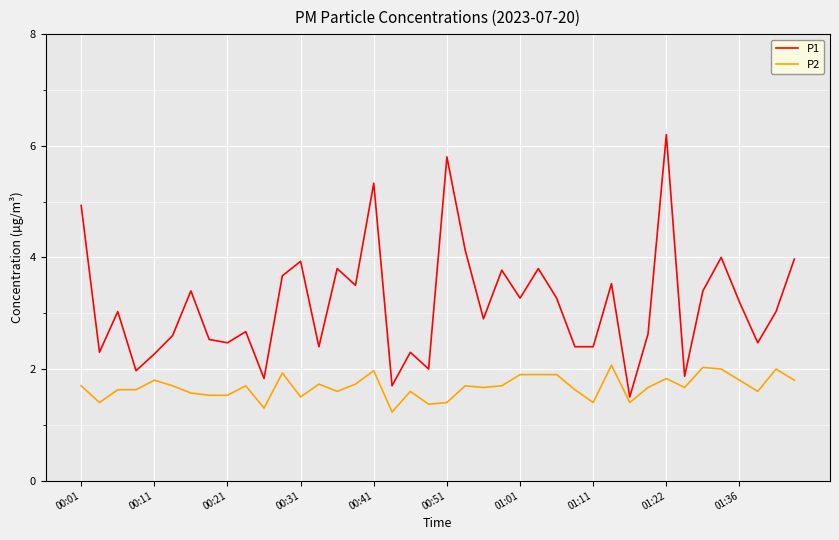

Rank the series by their maximum value, from lowest to highest.

P2, P1